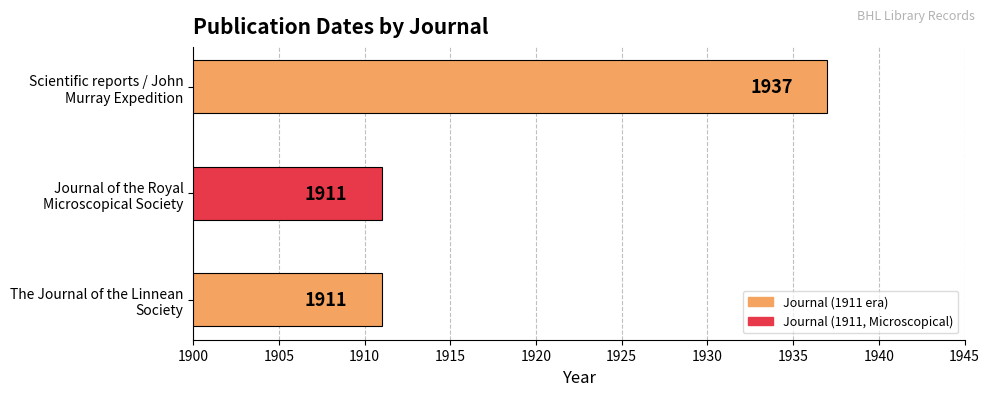

Reading bottom to top, what are all the values shown in this chart?

1911	1911	1937